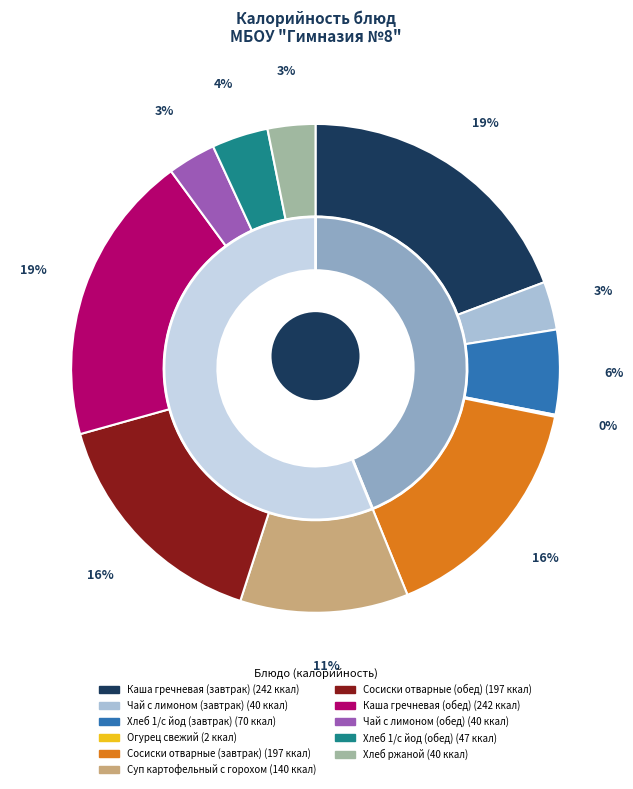

What percentage is the Хлеб ржаной slice, to the nearest percent?

3%